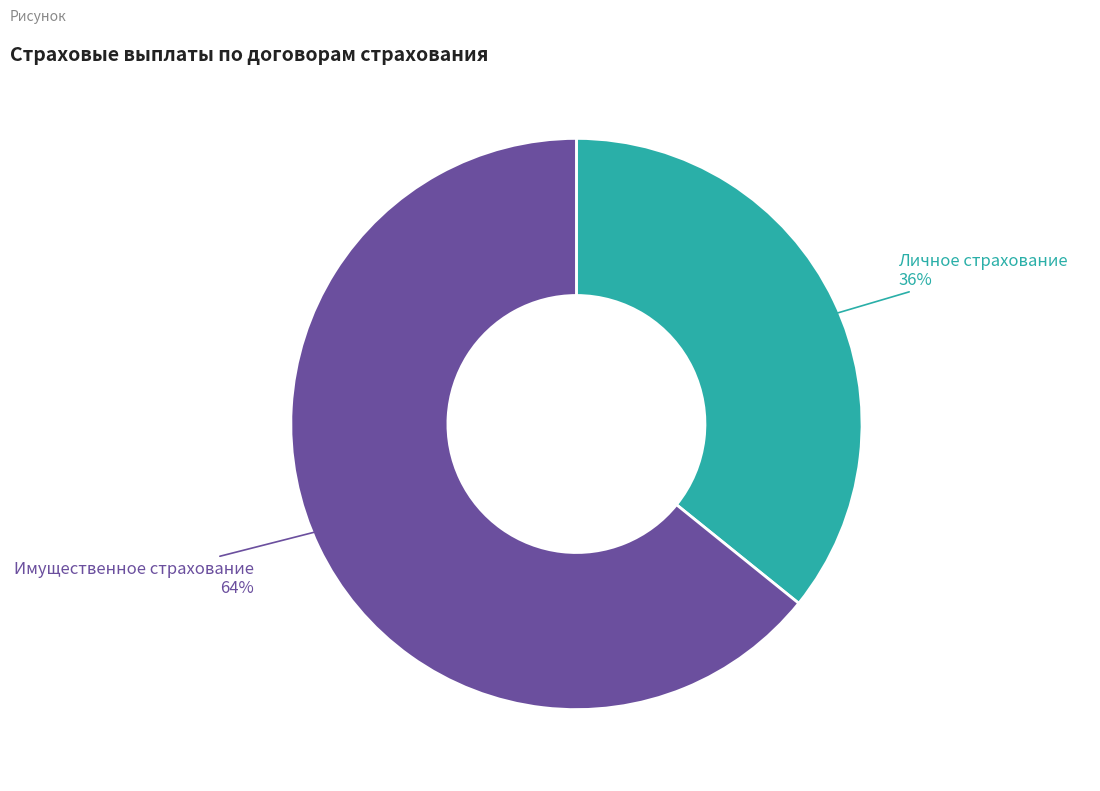

Does any single category account for the majority?

Yes